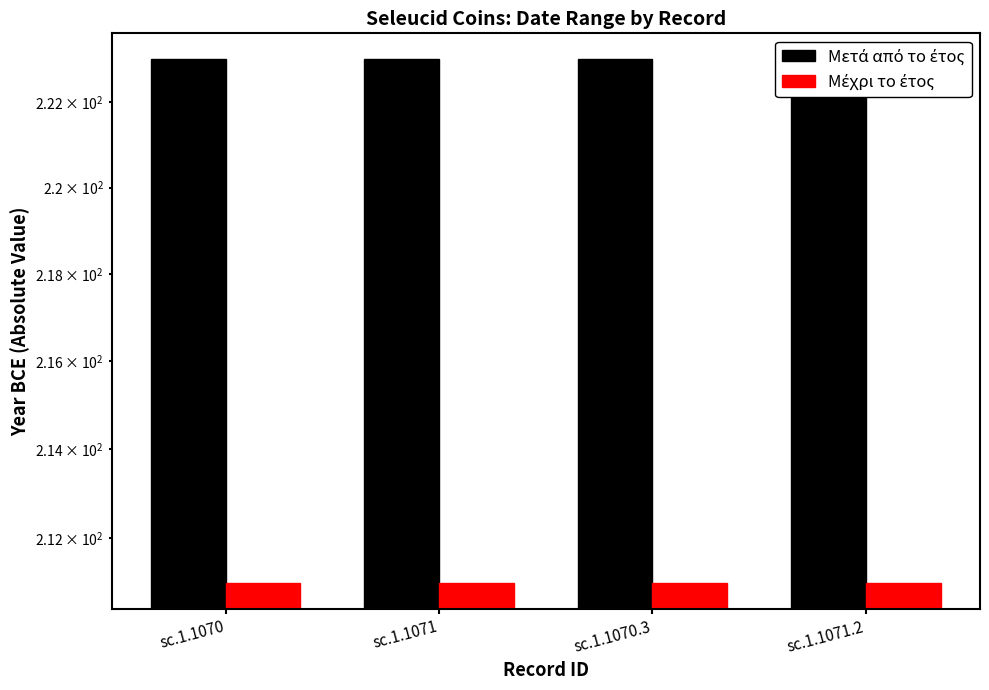

At sc.1.1071.2, list the series in order from smallest to largest.

Μέχρι το έτος, Μετά από το έτος